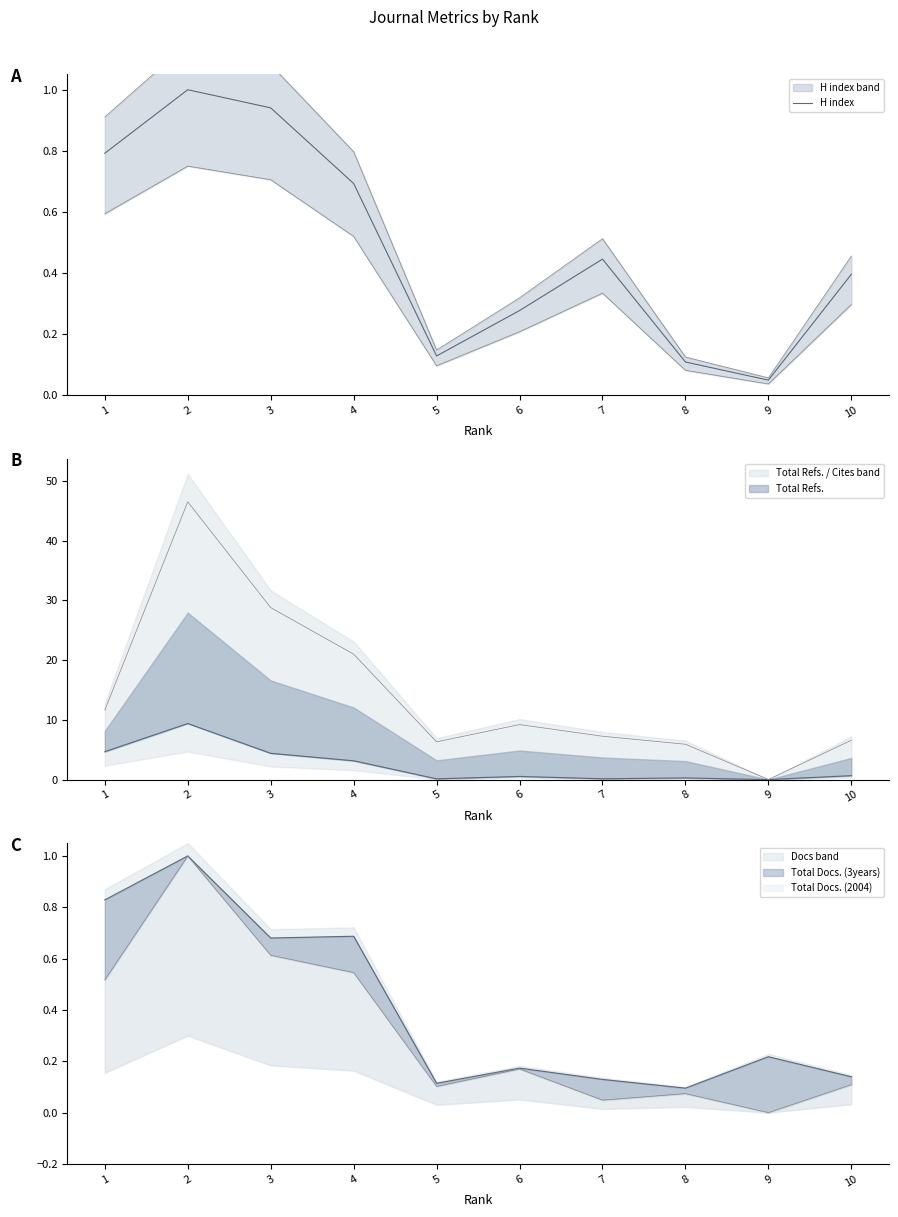

What is the value of the 2nd point from the left?

1.0